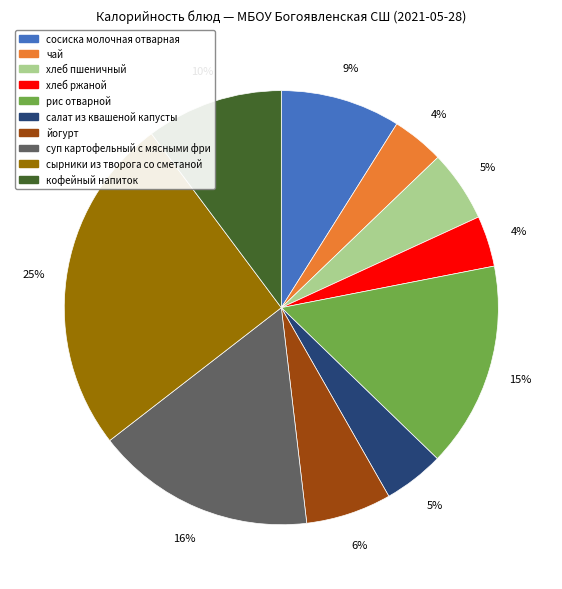

Is there any slice that represents more than half of the pie?

No